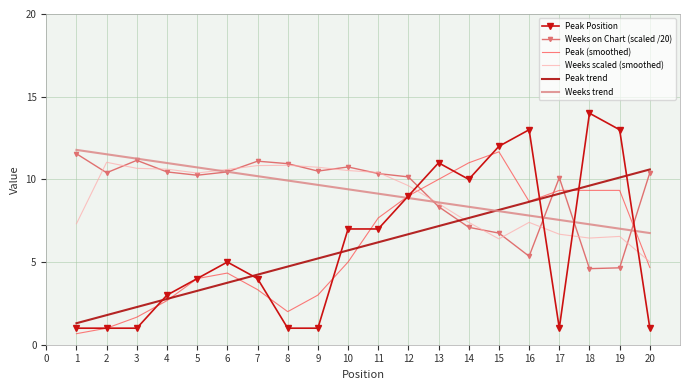

What is the approximate value of Peak trend at 9?

5.2